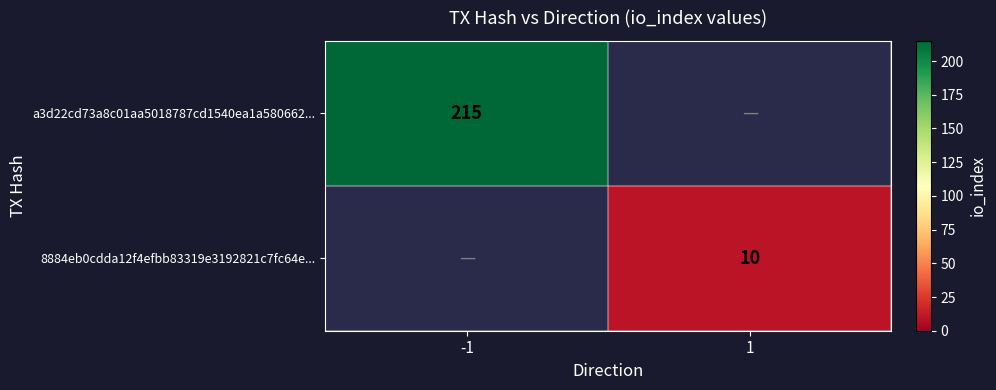

The 8884eb0cdda12f4efbb83319e3192821c7fc64e... series shows 16 at 1. True or false?

False